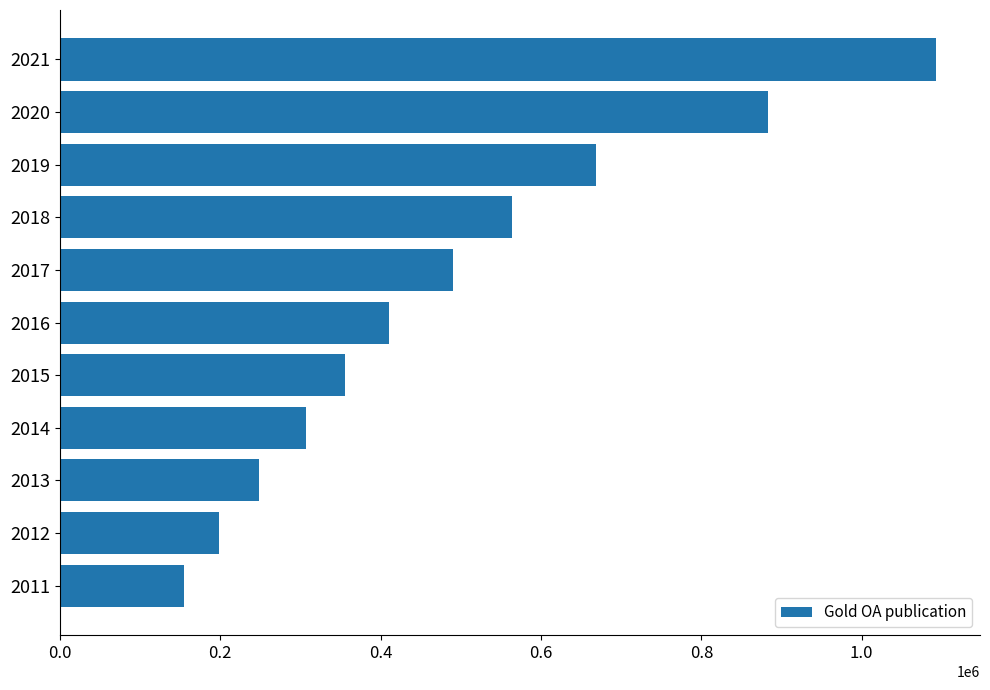

What is the change in value from 2016 to 2021?

+681784